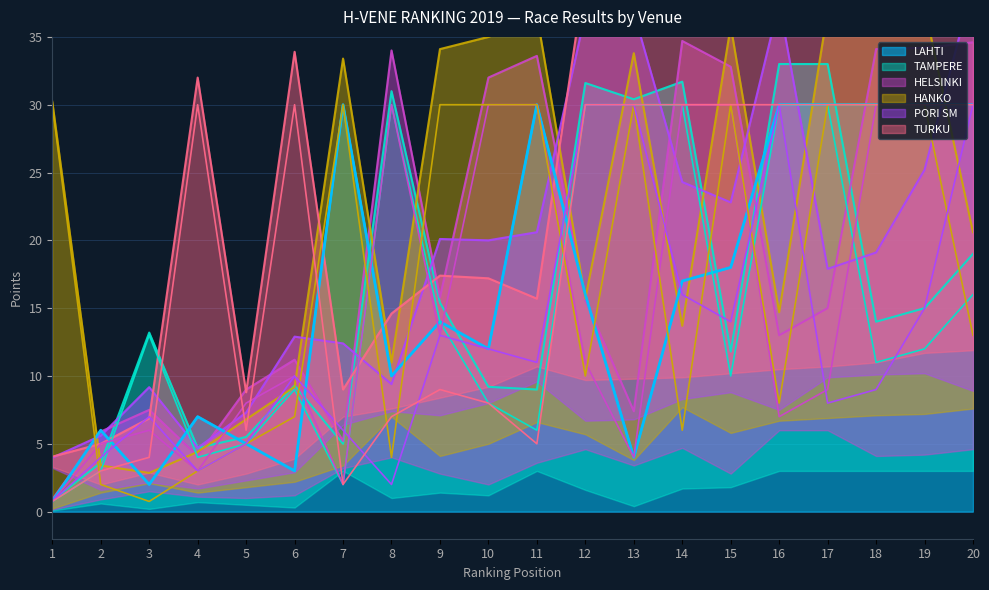

What is the difference between the maximum and second lowest values in the HELSINKI series?

28.0